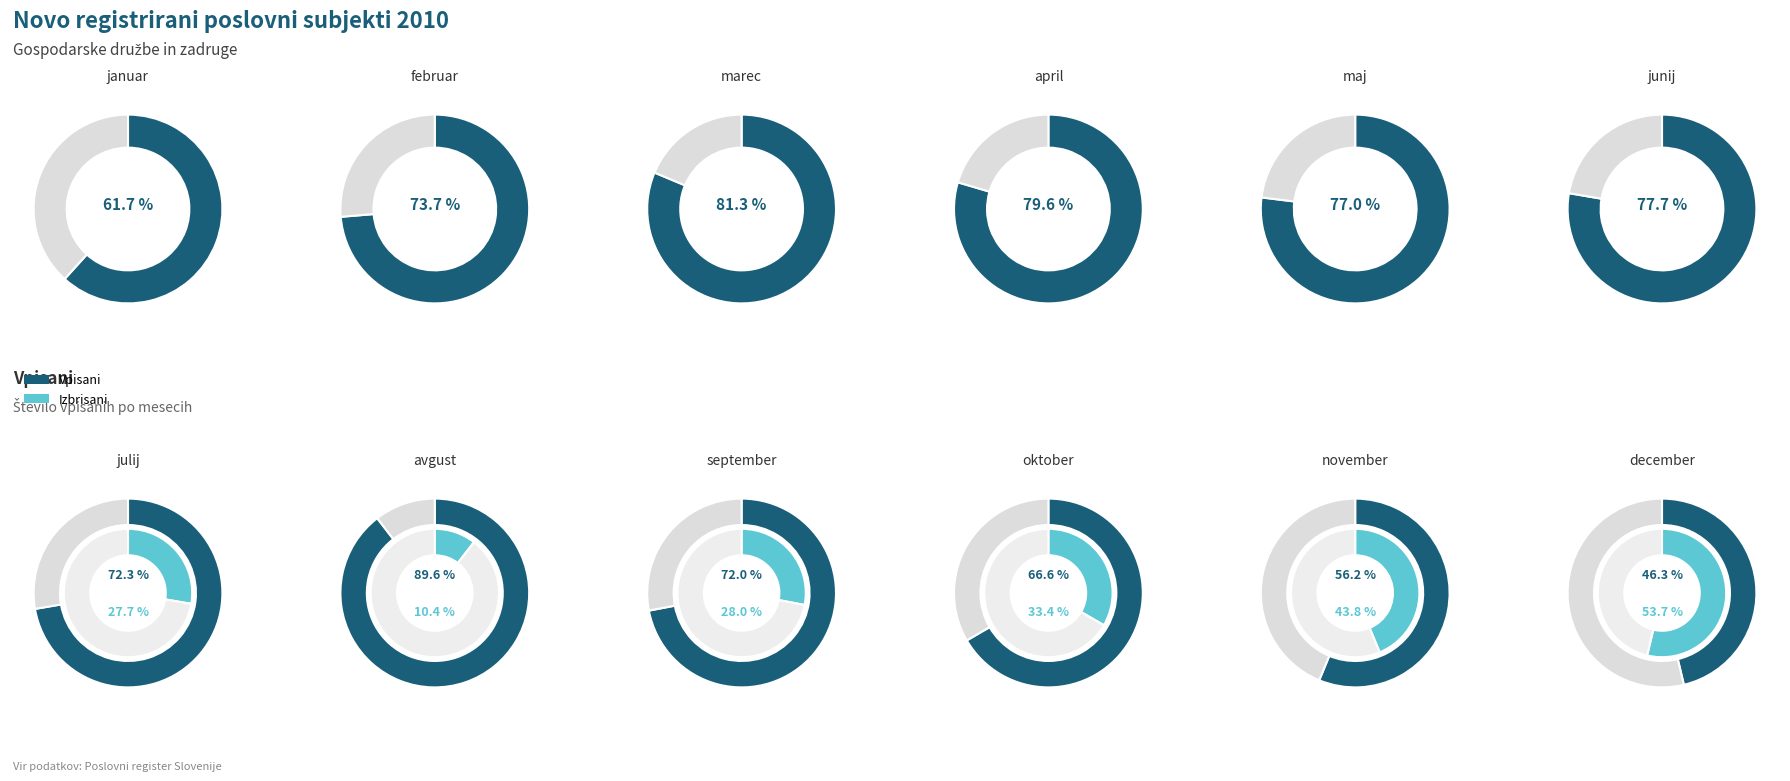

True or false: november accounts for 14% of the total.

True